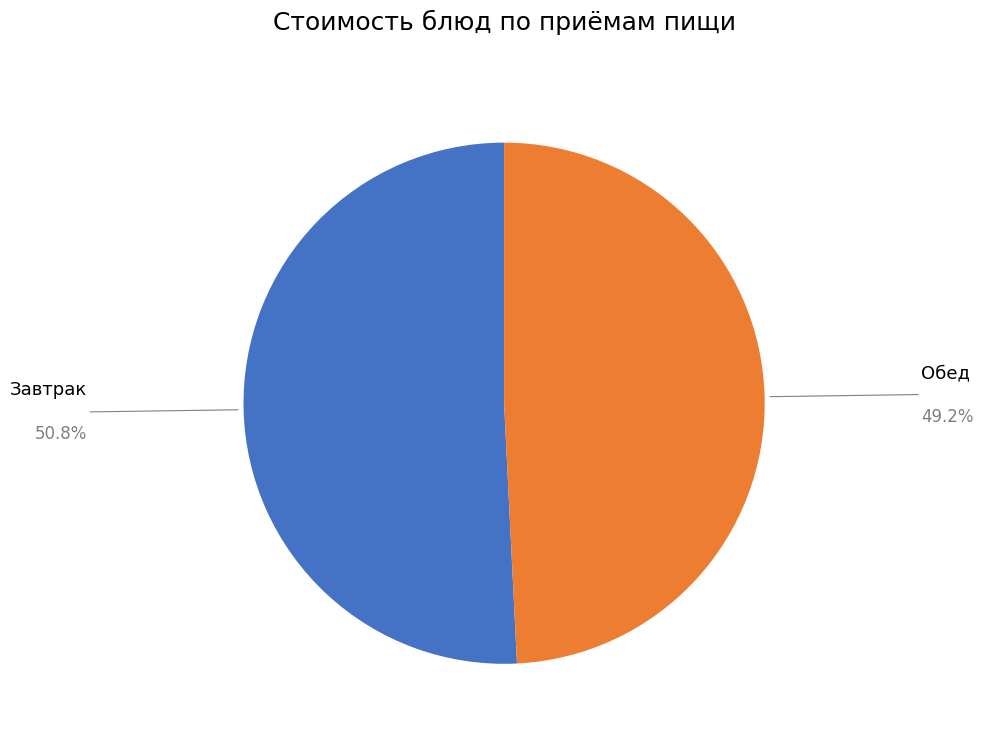

What is the majority slice?

Завтрак